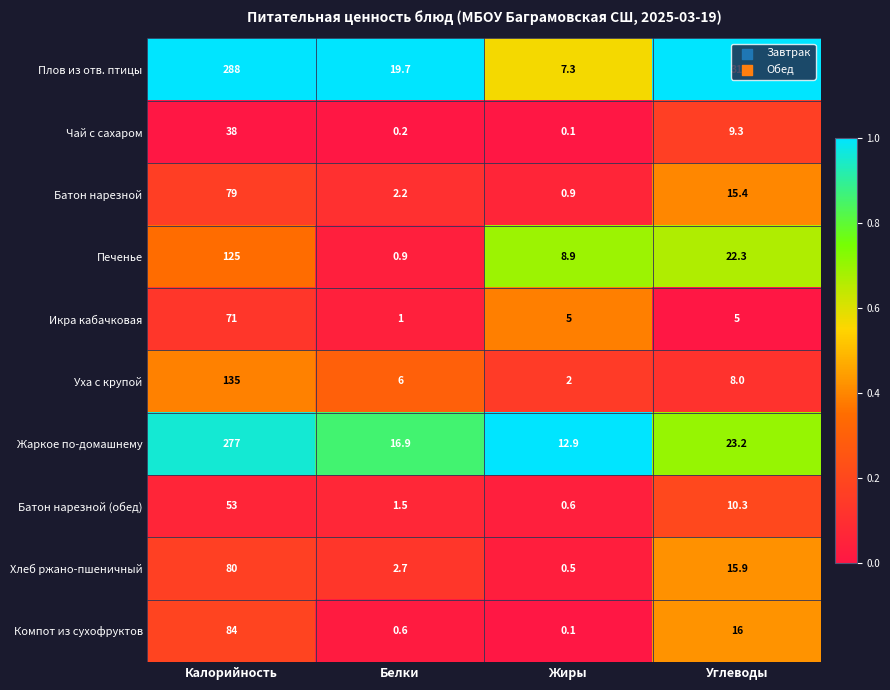

What is the average value of the Чай с сахаром series?

11.9